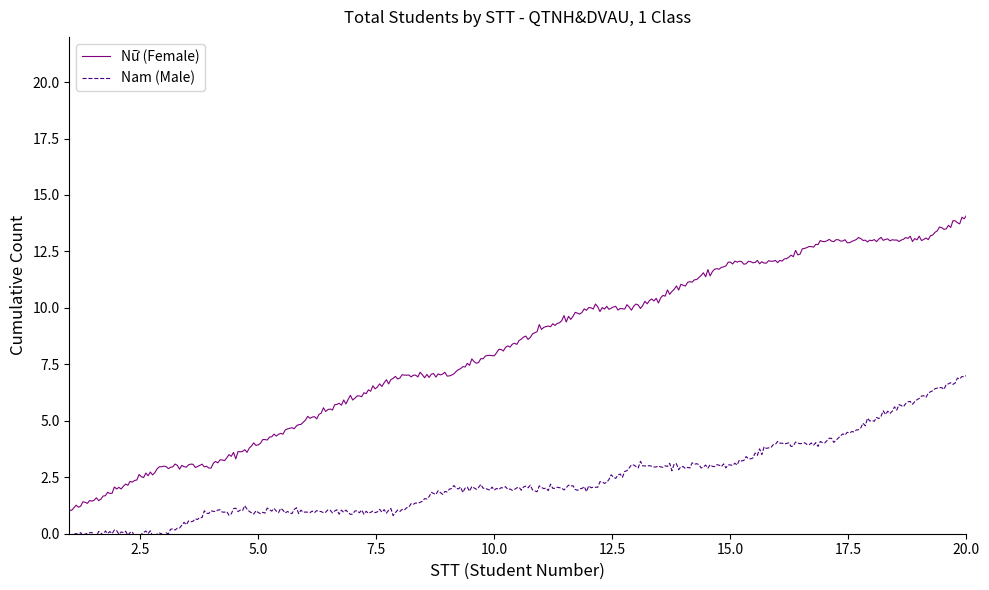

What is the greatest value displayed?

14.1